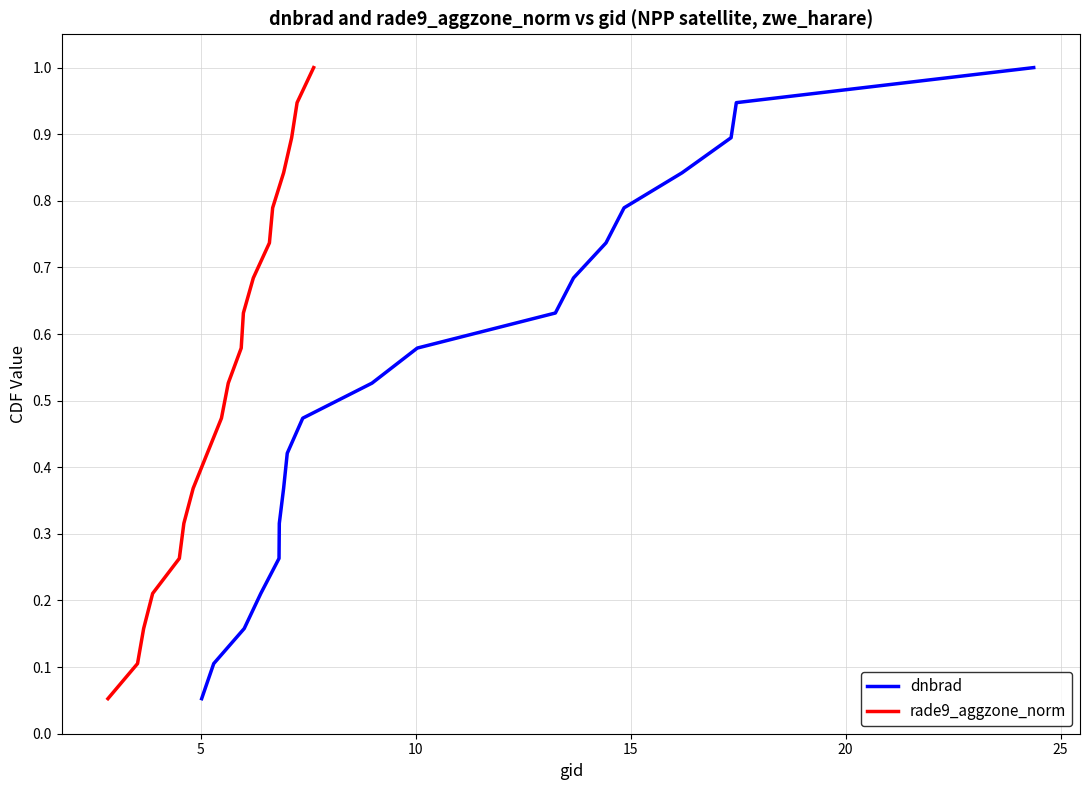

Does the chart display data point markers on the line(s)?

No